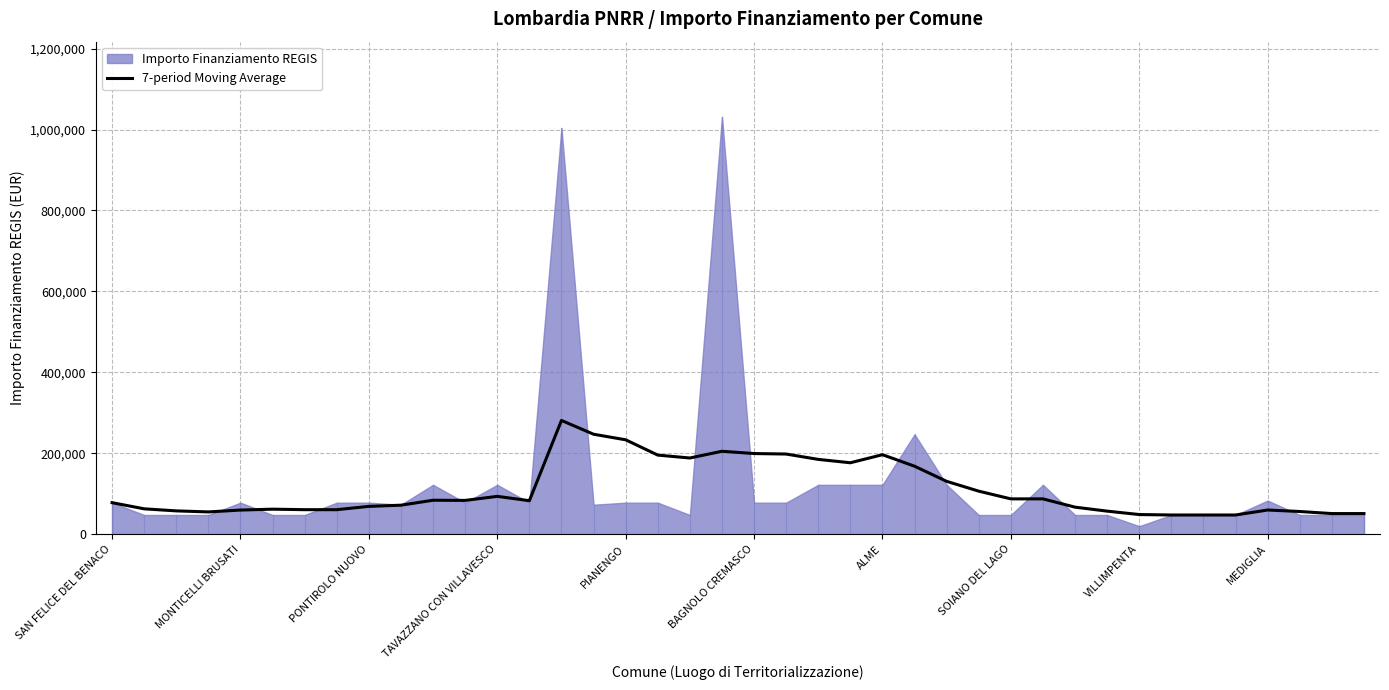

What is the lowest value of the 7-period Moving Average series?

47427.0